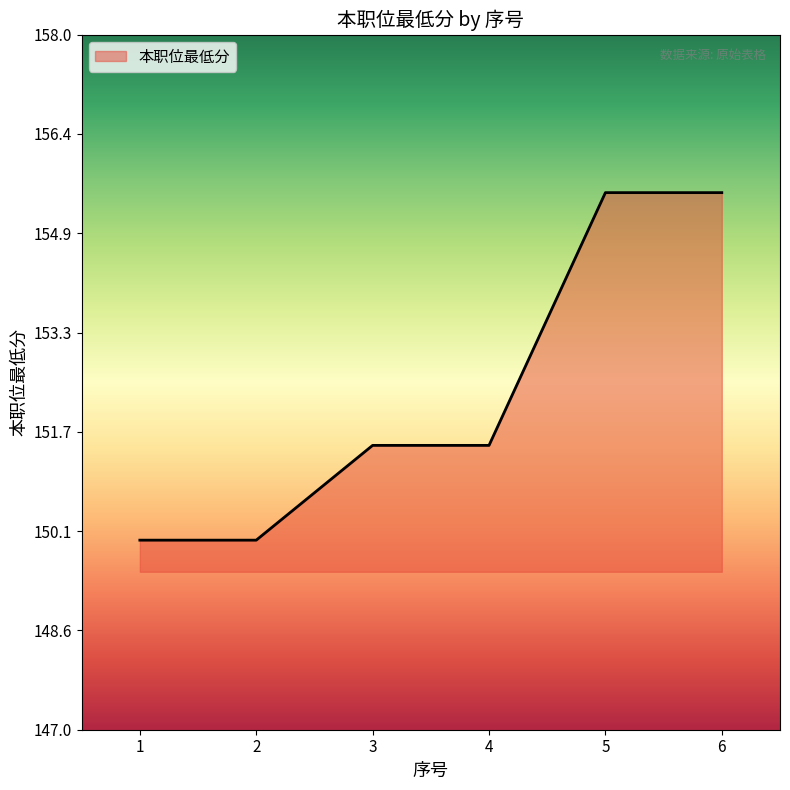

How many lines are shown in the chart?

1